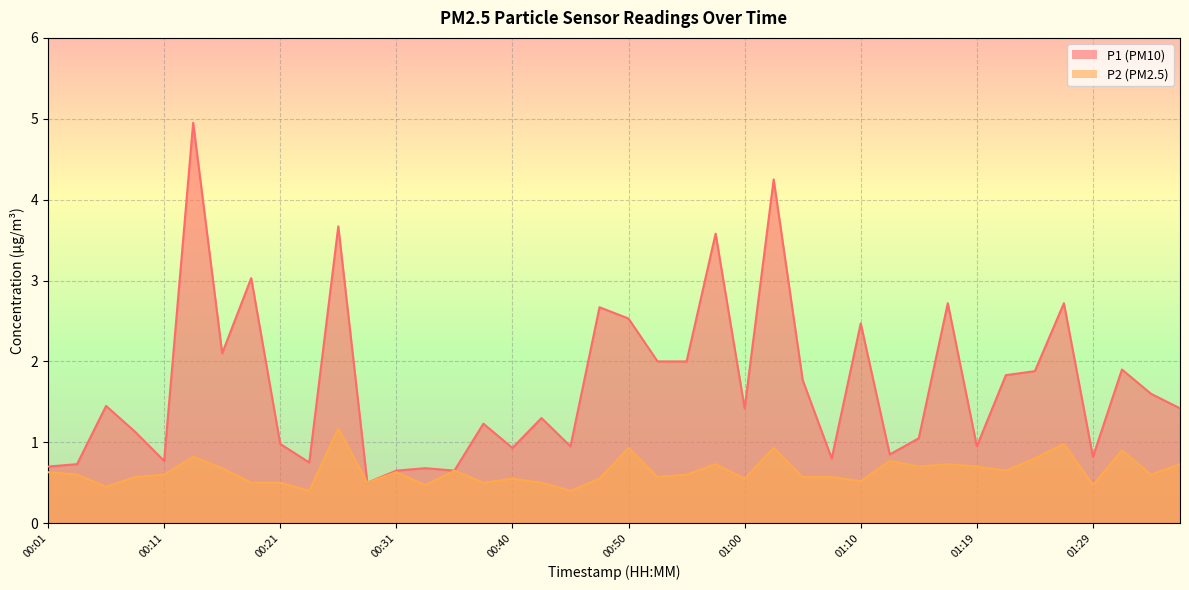

What is the difference between the highest and lowest values at 22?

1.4